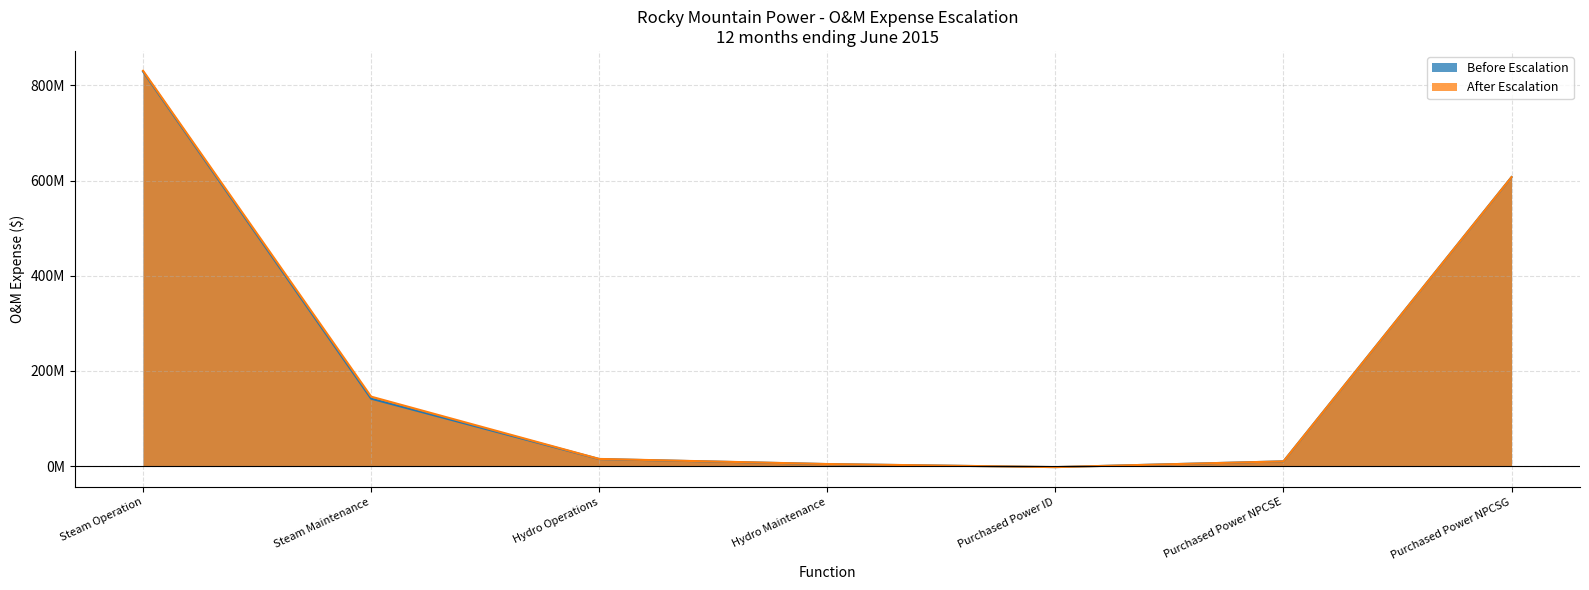

What is the value of the After Escalation point at the 2nd from the left?

146071187.2